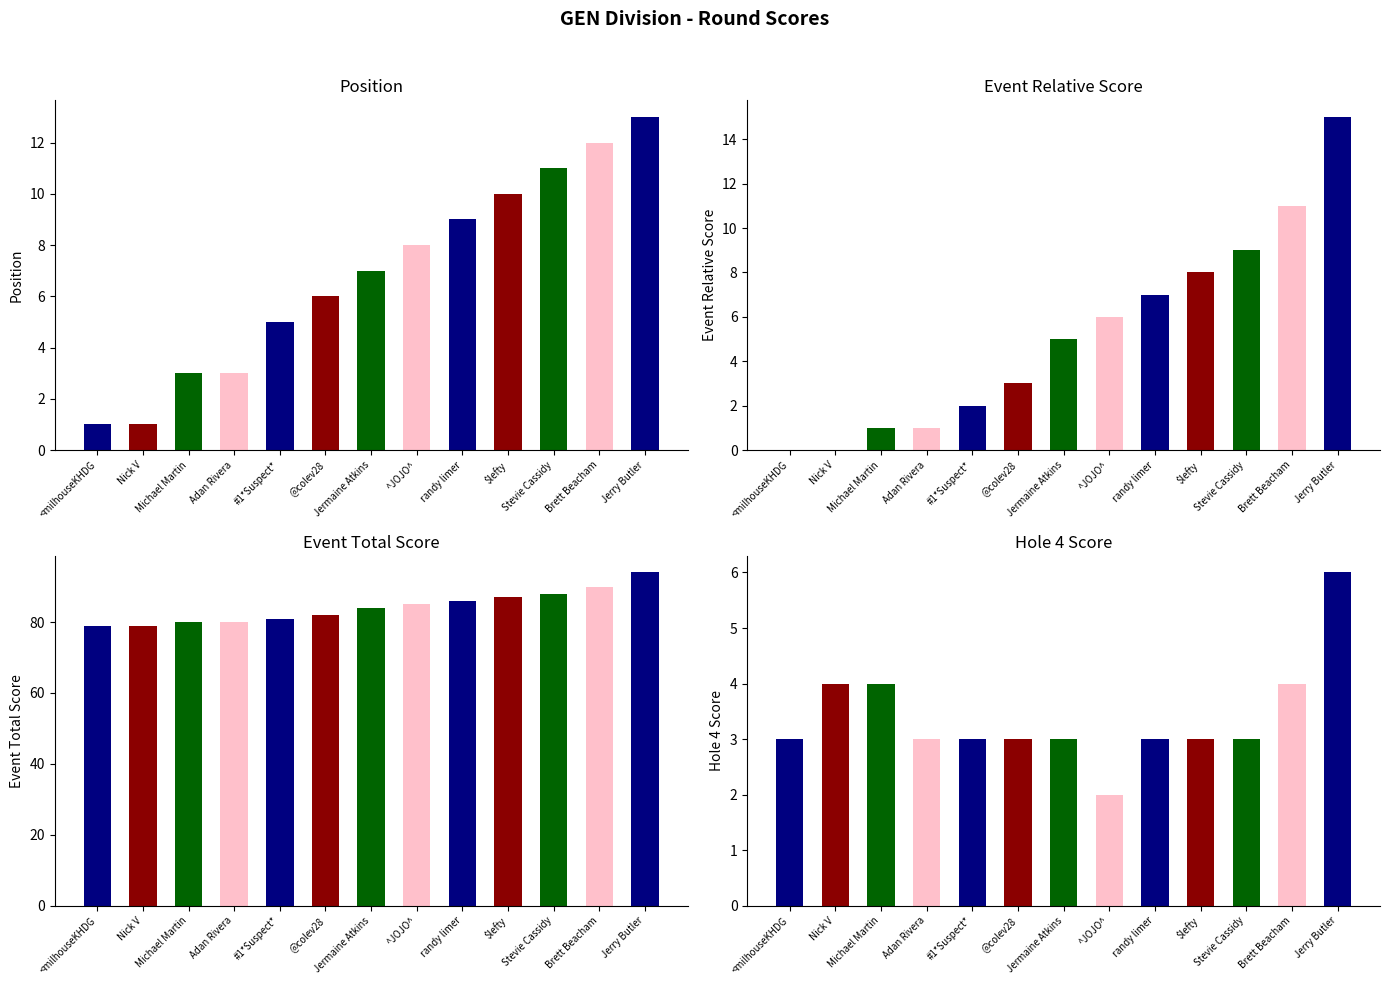

Which has a higher value, Jerry Butler or Brett Beacham?

Jerry Butler